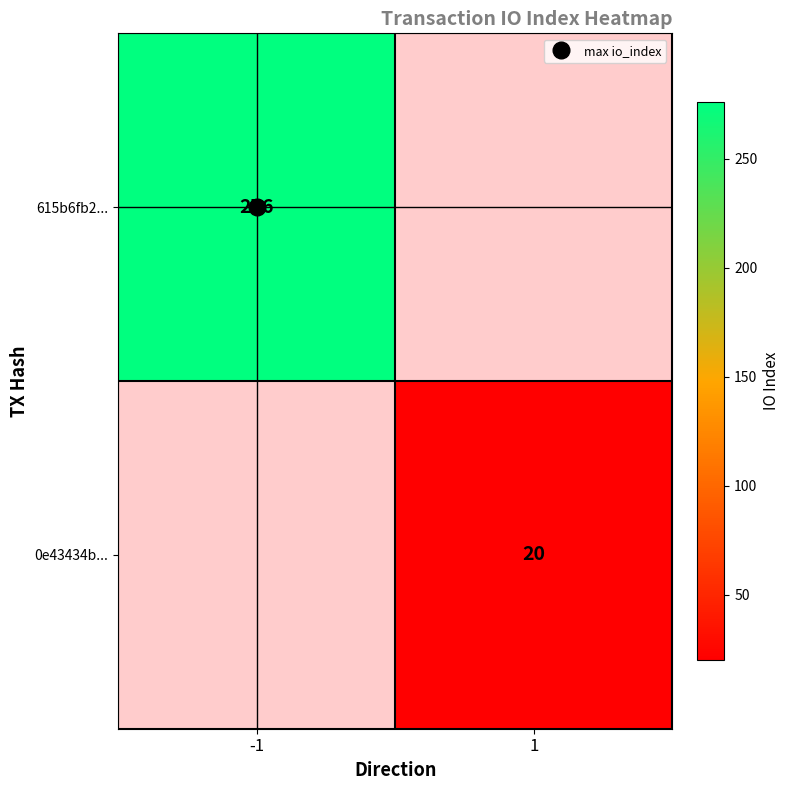

At which category does the chart reach its peak across all series?

-1